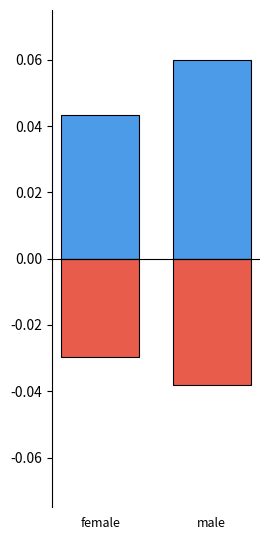

Is the value of AVERAGE at male greater than the value of Minimum at male?

Yes